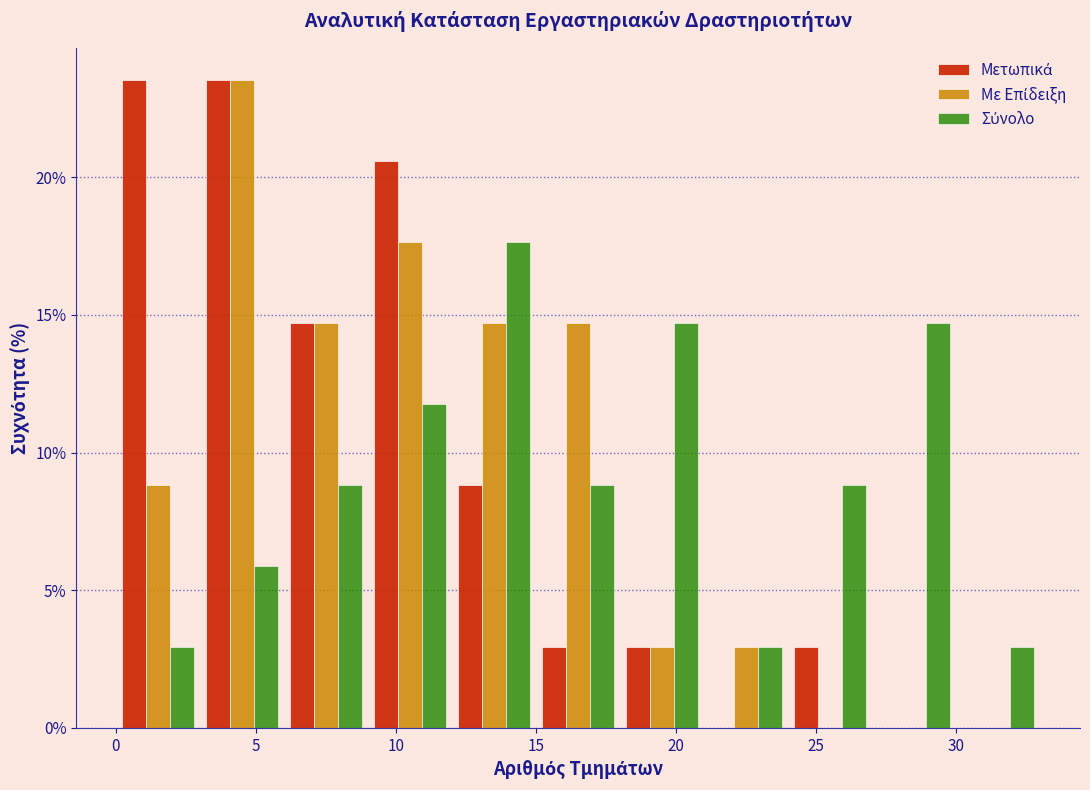

In the Με Επίδειξη series, which range on the x-axis has the tallest bar?

3 to 6